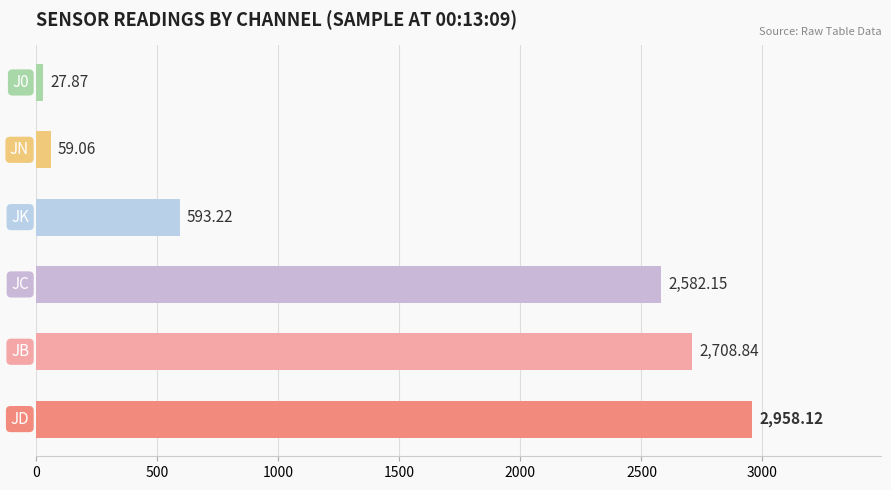

What is the difference between the maximum and second lowest values?

2899.1